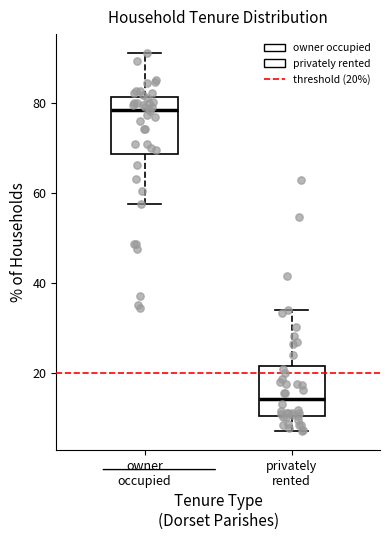

Reading left to right, read every box against the y-axis: the position of its median line, the range the box covers, and the ends of its whiskers. The values are not printed on the chart, so give them approximately, as read against the axis.

owner occupied: median 78, box 68 to 82, whiskers 58 to 92
privately rented: median 14, box 10 to 22, whiskers 8 to 34